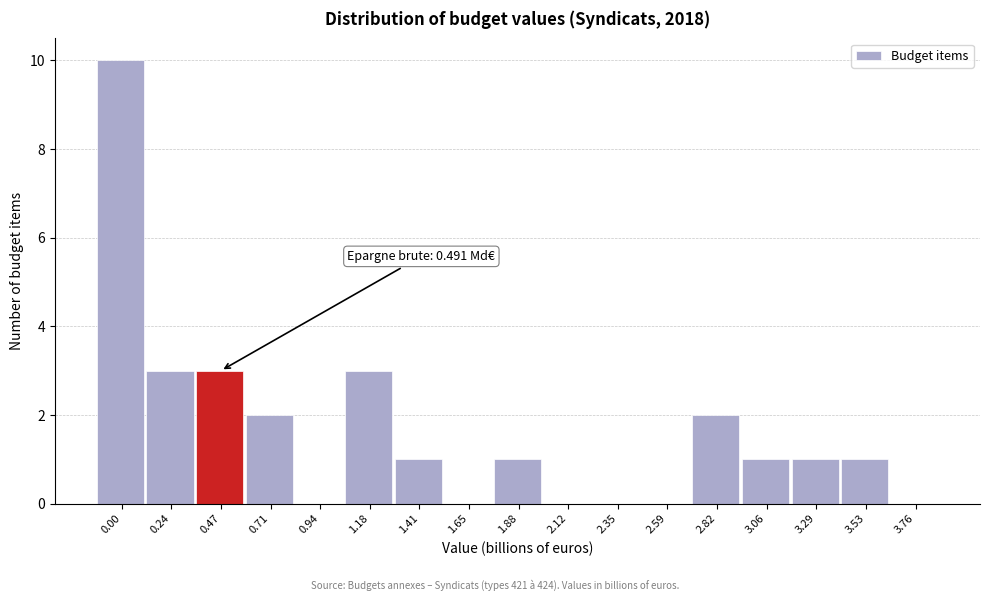

Reading left to right, what are all the values shown in this chart?

0.00=10	0.24=3	0.47=3	0.71=2	0.94=0	1.18=3	1.41=1	1.65=0	1.88=1	2.12=0	2.35=0	2.59=0	2.82=2	3.06=1	3.29=1	3.53=1	3.76=0